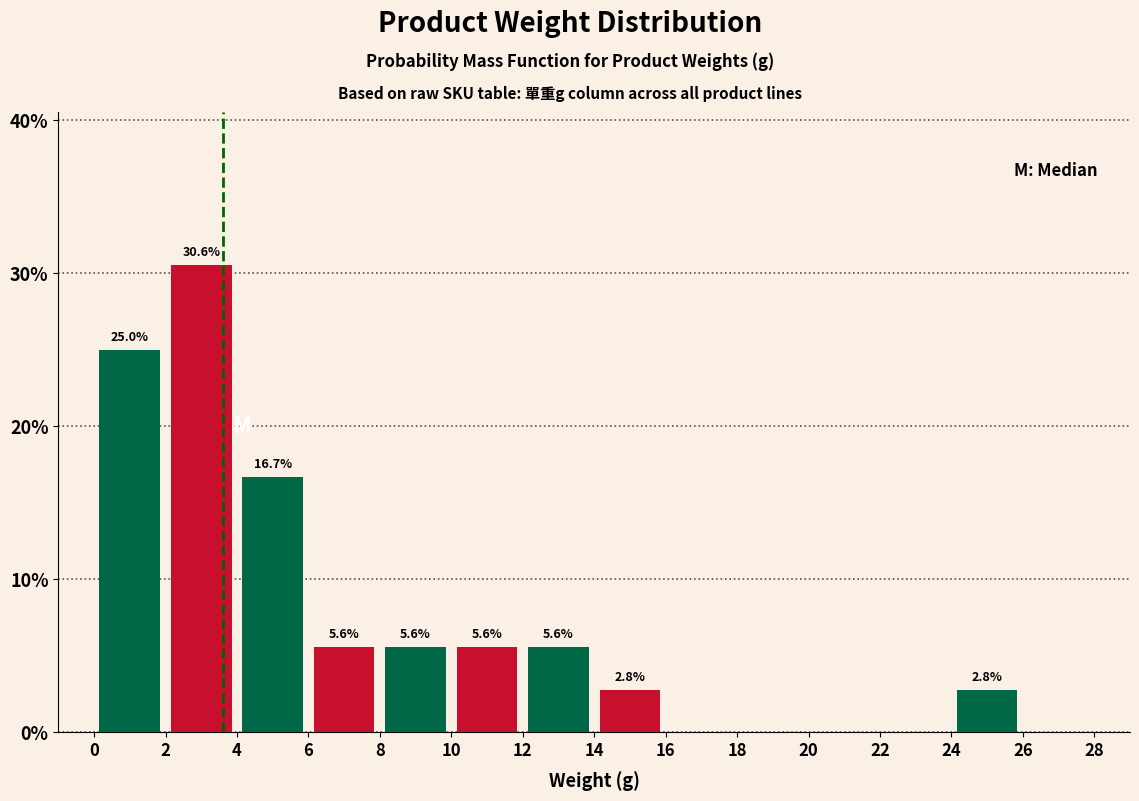

What is the greatest value displayed?

30.6